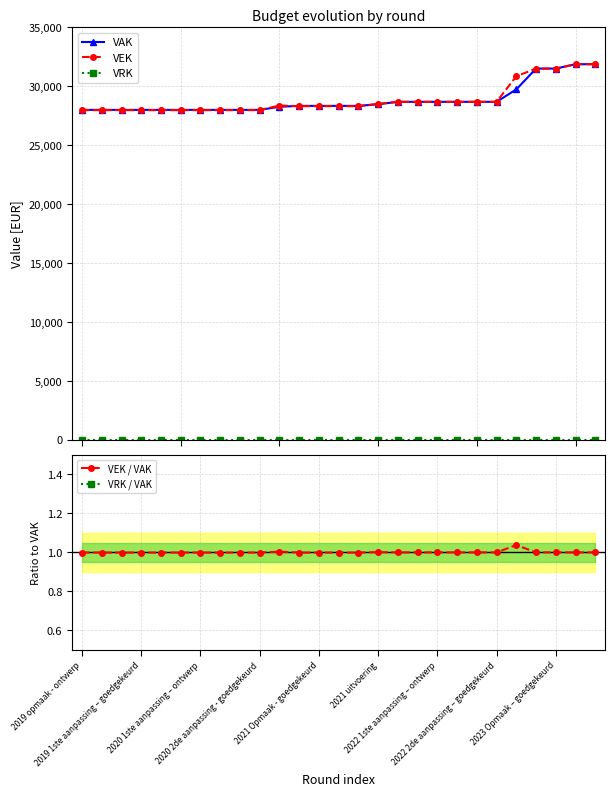

Where is VRK / VAK nearest to the value 0?

2019 opmaak - ontwerp